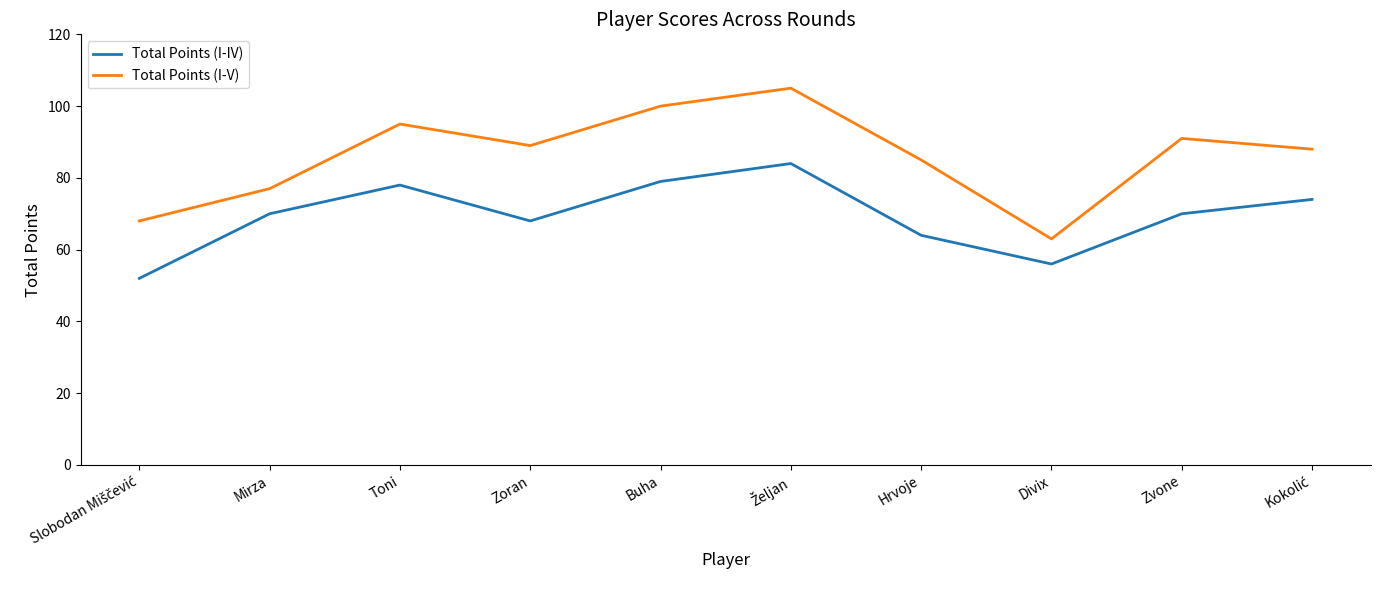

Where is Total Points (I-V) nearest to the value 84?

Hrvoje